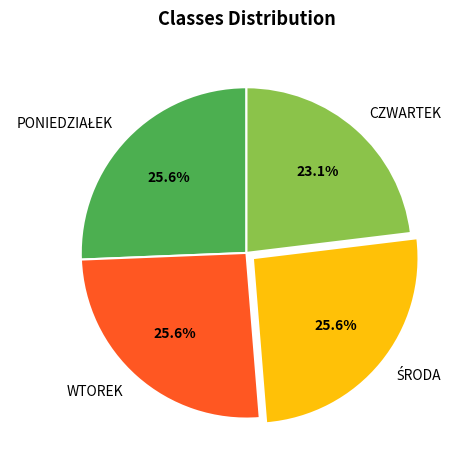

Is there a majority slice in this chart?

No